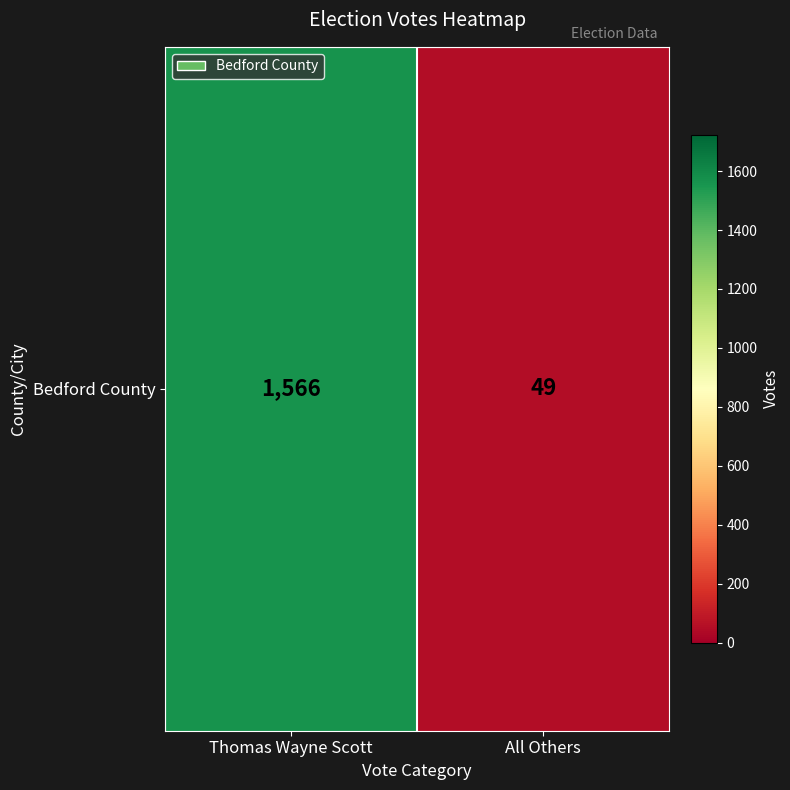

Which has a higher value, Thomas Wayne Scott or All Others?

Thomas Wayne Scott